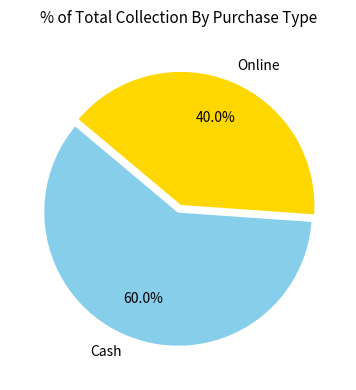

To the nearest percent, what is the difference between the Online and Cash slice percentages?

20%